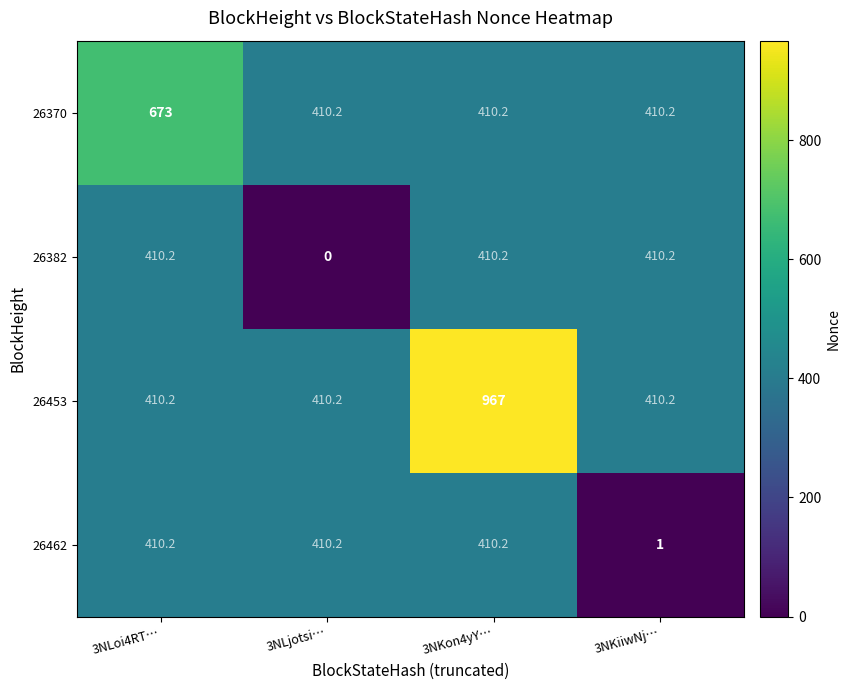

At how many categories does at least one series exceed 952?

1